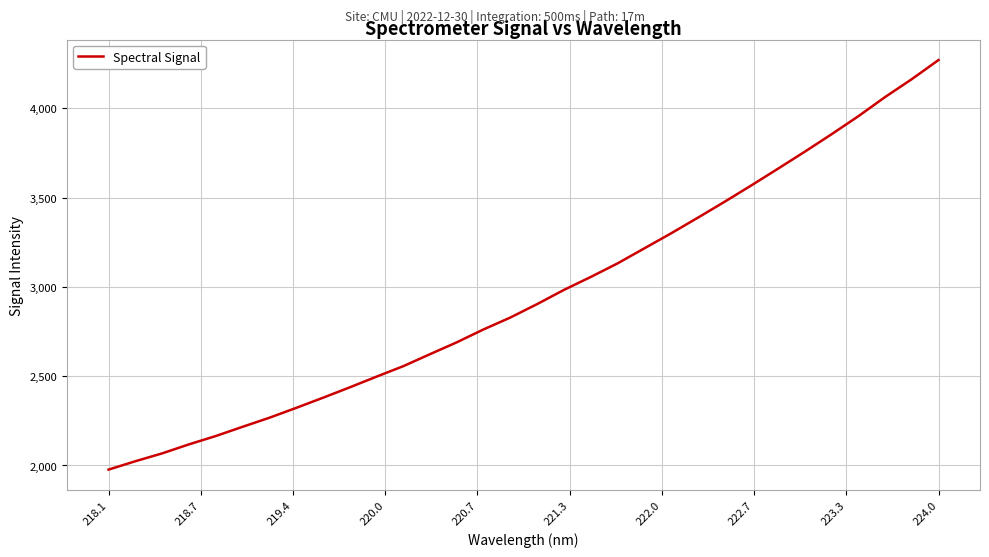

What is the maximum value shown in the chart?

4270.8